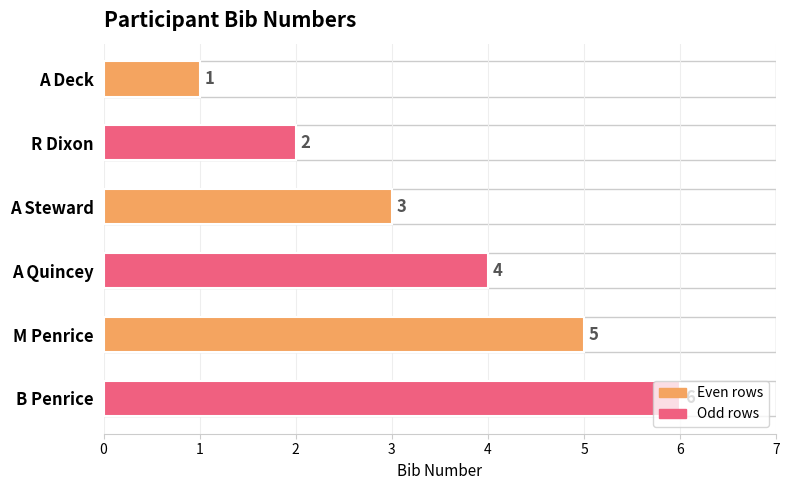

What is the difference between the maximum and minimum values?

5